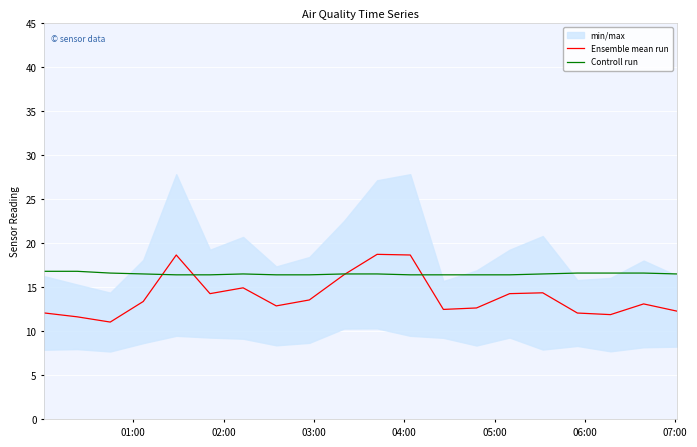

Which series has the largest range (max minus min)?

Ensemble mean run